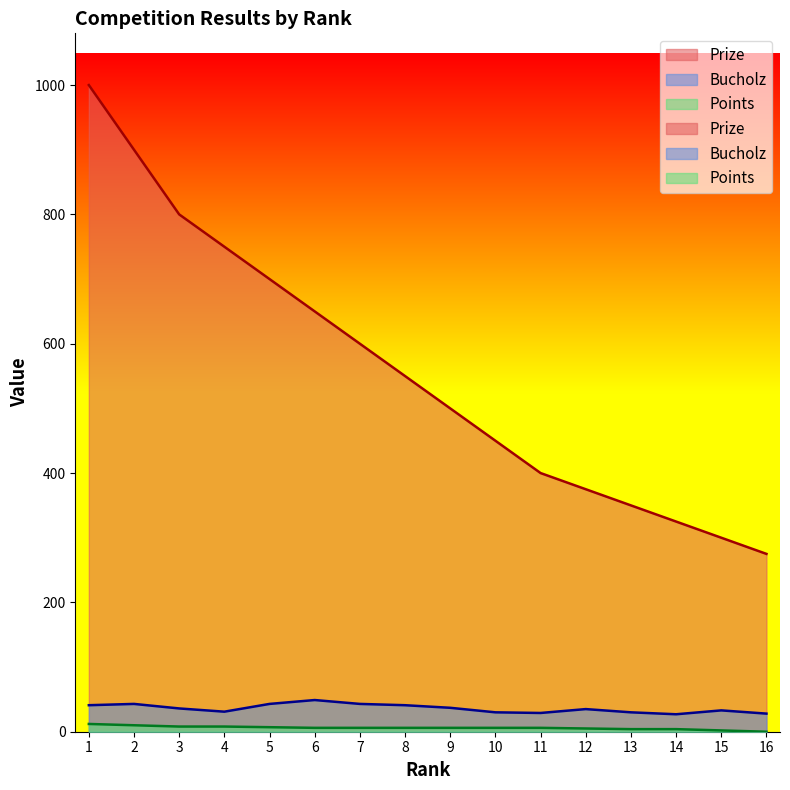

At which category is the sum across all series the highest?

1